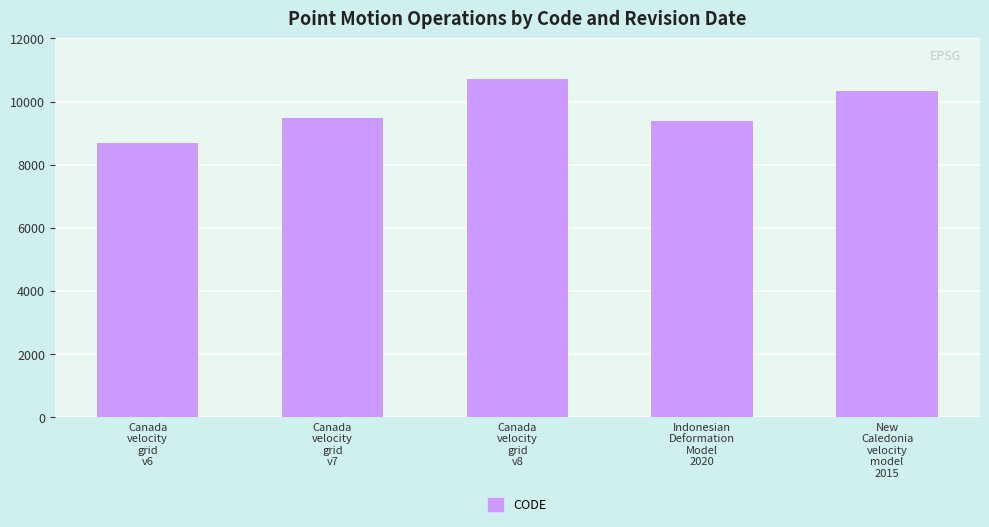

Reading right to left, what are all the values shown in this chart?

New
Caledonia
velocity
model
2015=10323	Indonesian
Deformation
Model
2020=9375	Canada
velocity
grid
v8=10707	Canada
velocity
grid
v7=9483	Canada
velocity
grid
v6=8676